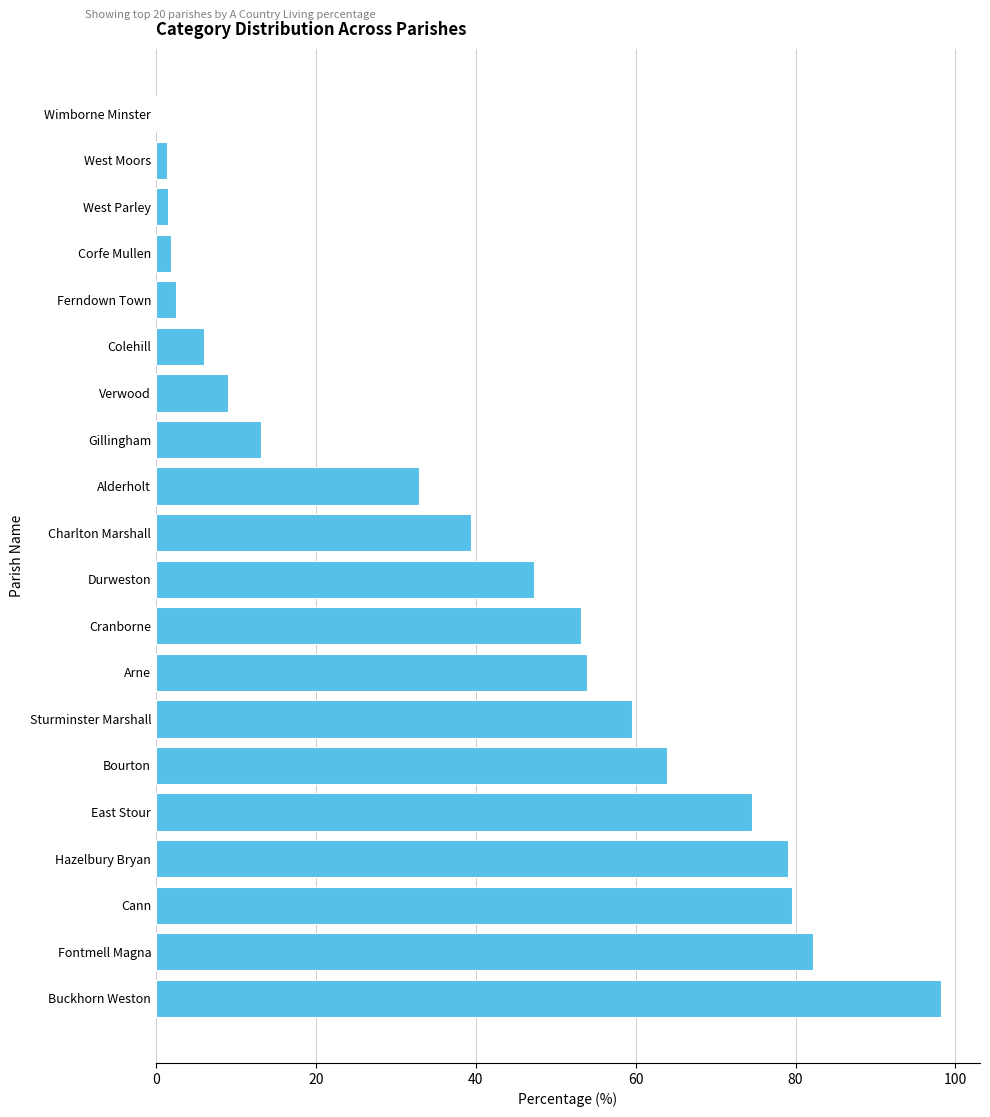

Read the value at Alderholt.

32.8